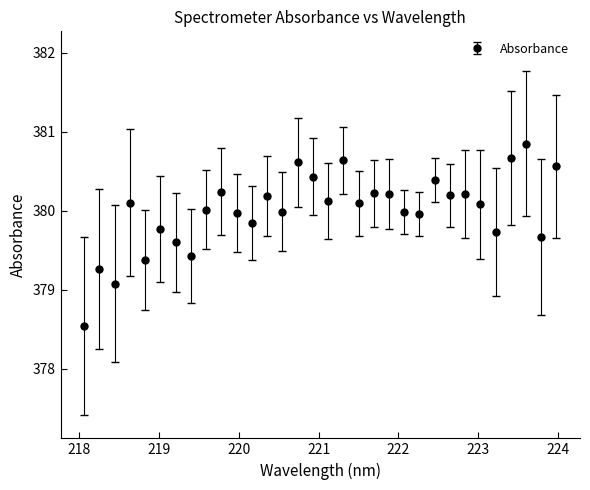

What is the sum of all values?

12160.1